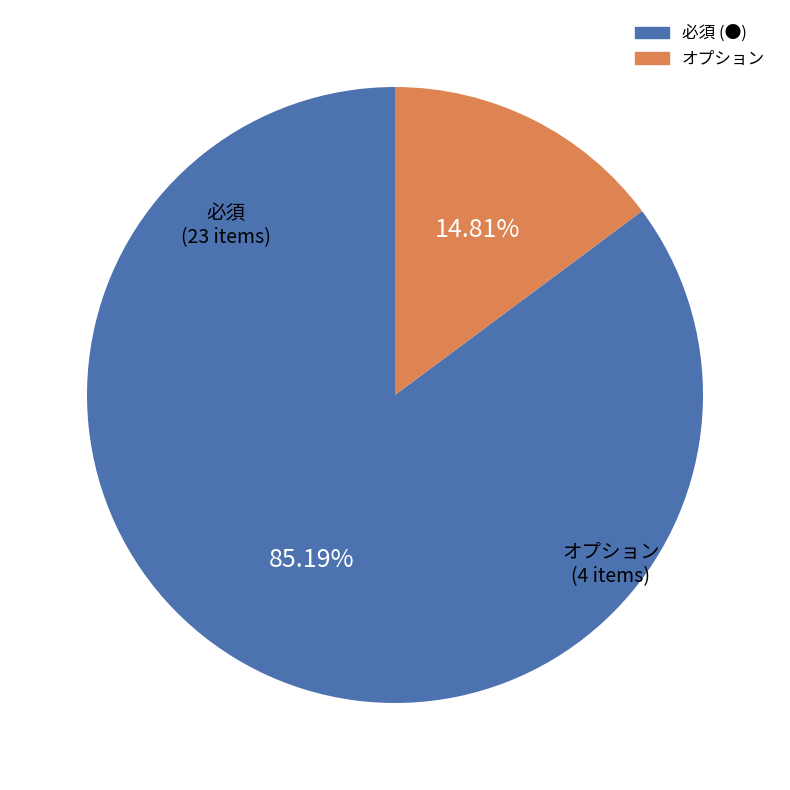

Between オプション and 必須 (●), which is larger?

必須 (●)